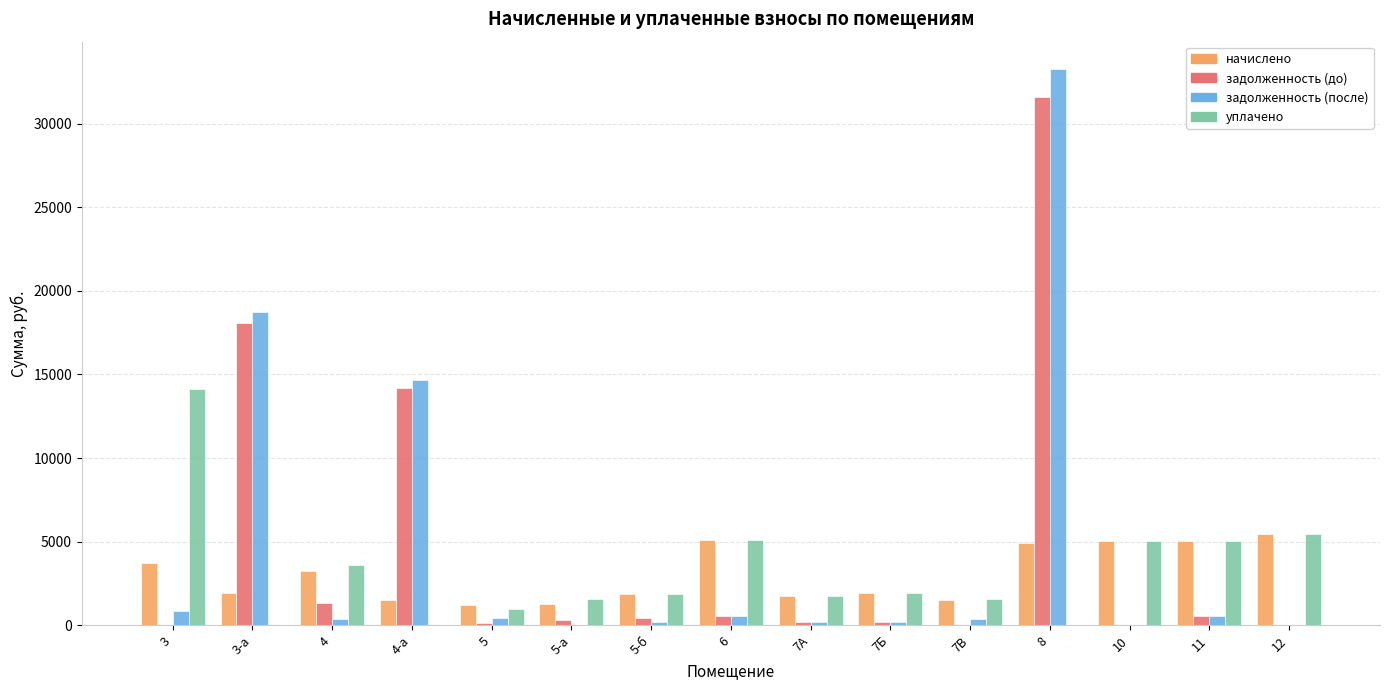

The value of уплачено at 3-а is -9715.4. True or false?

False